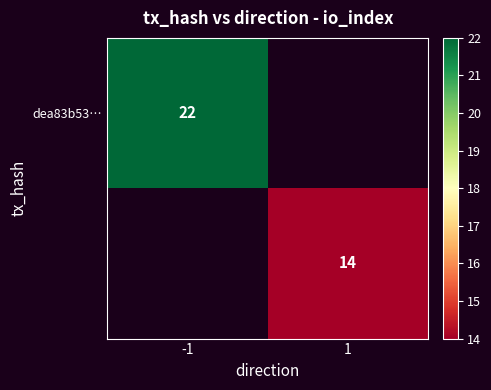

Which series has the widest spread of values?

dea83b53…